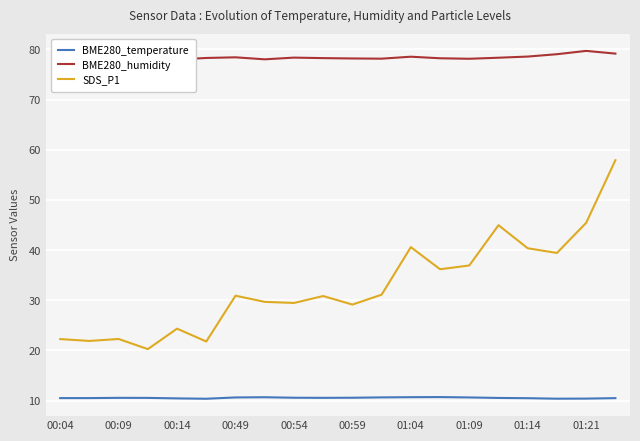

Count the BME280_temperature values in the range 10 to 11.

20